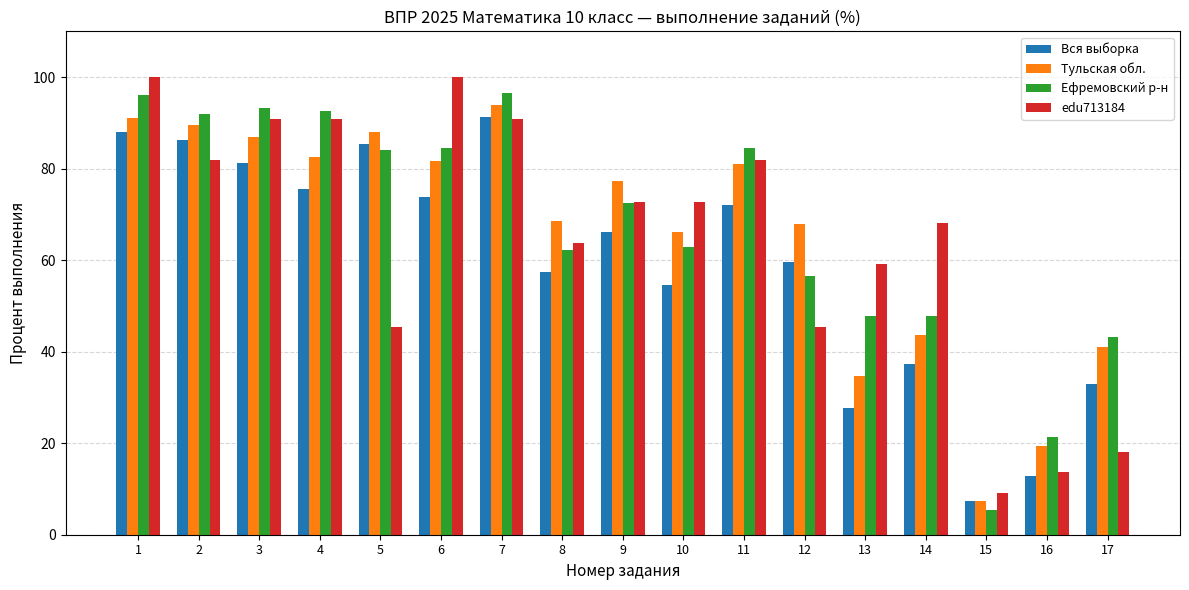

What is the average value of the Ефремовский р-н series?

67.2